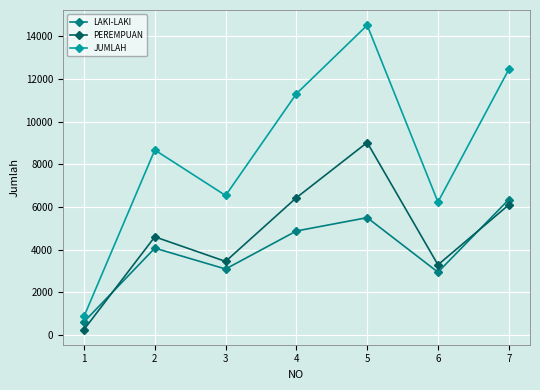

Count the number of data series in this chart.

3